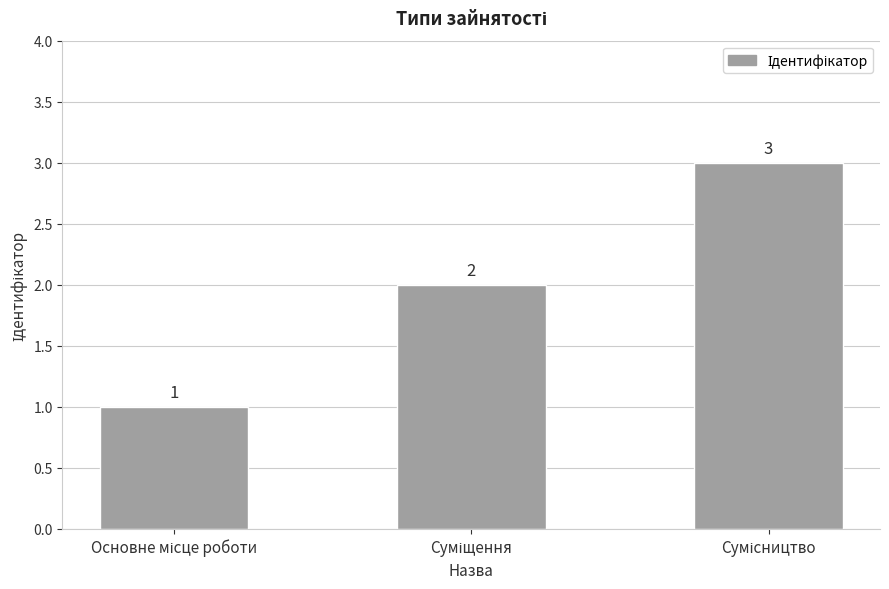

What is the sum of all values?

6